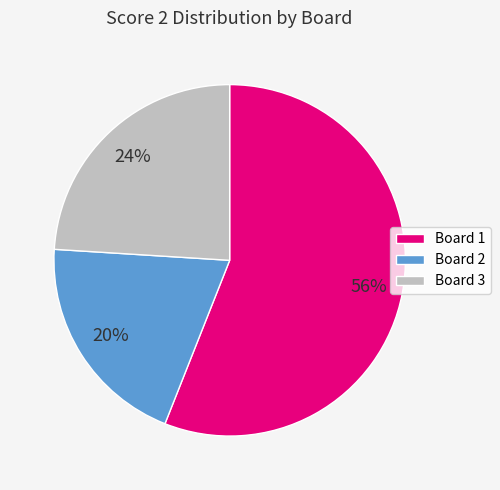

Is it true that Board 1 is 56% of the pie?

True